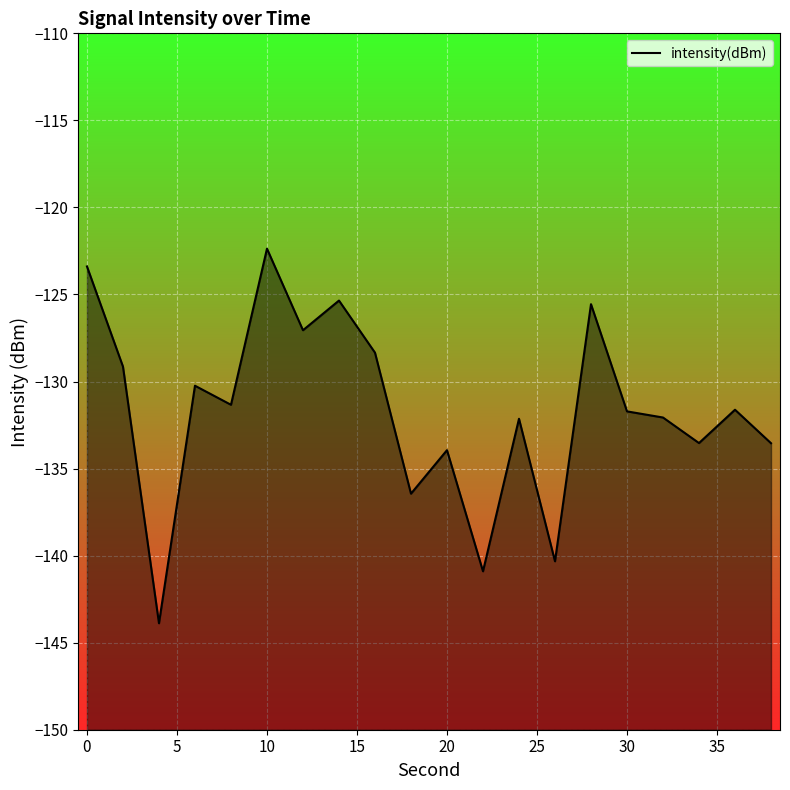

What is the maximum value shown in the chart?

-122.4